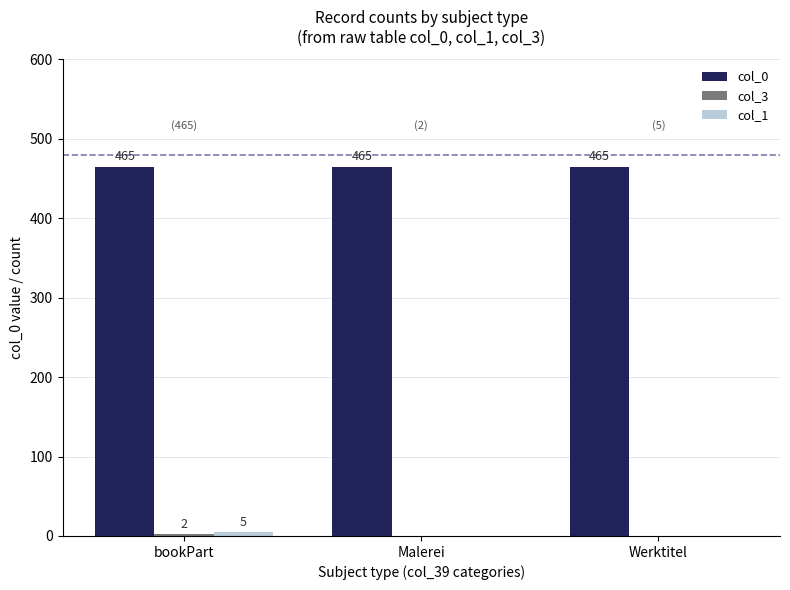

The value of col_0 at Werktitel is 465. True or false?

True